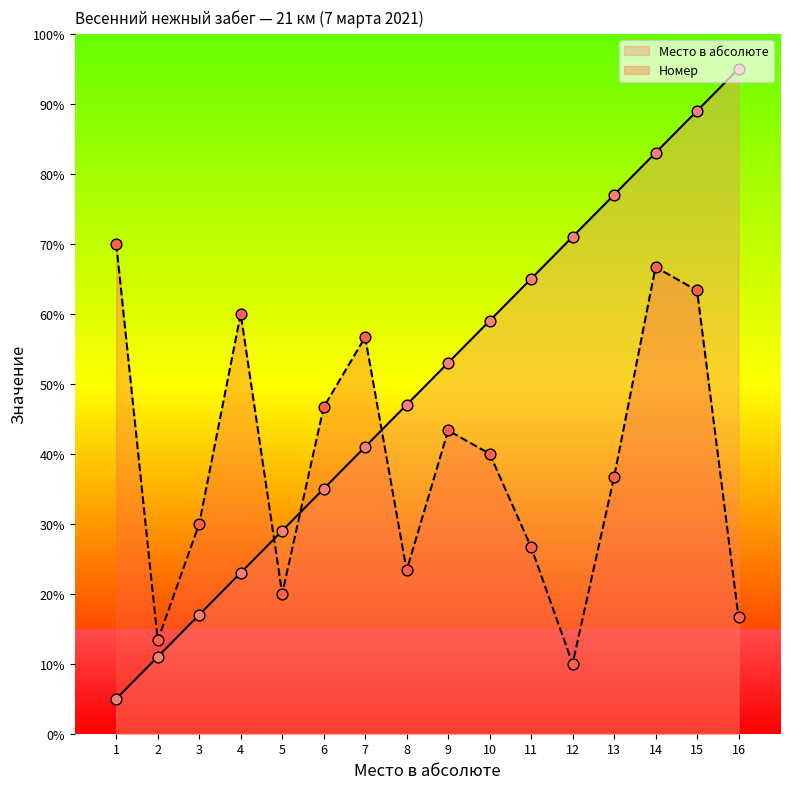

What are all the series names shown in the legend?

Место в абсолюте, Номер